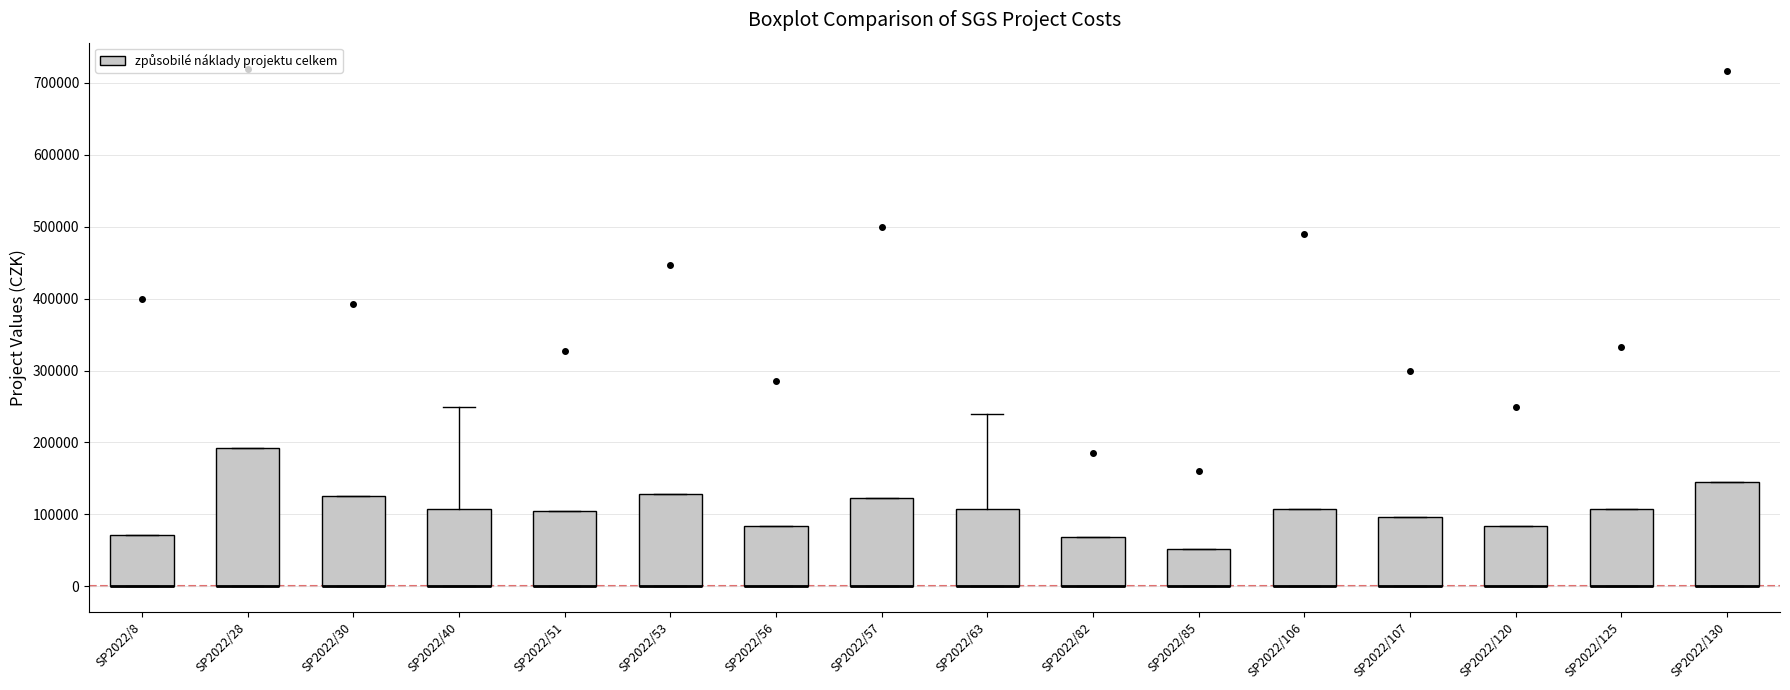

Reading left to right, transcribe this box plot: for each box, give where its median line is, the range the box spans, and where its two whiskers end, as read against the y-axis. The values are not printed on the chart, so give them approximately, as read against the axis.

SP2022/8: median 0 (drawn on the box's lower edge), box 0 to 70000, whiskers 0 to 70000
SP2022/28: median 0 (drawn on the box's lower edge), box 0 to 190000, whiskers 0 to 190000
SP2022/30: median 0 (drawn on the box's lower edge), box 0 to 130000, whiskers 0 to 130000
SP2022/40: median 0 (drawn on the box's lower edge), box 0 to 110000, whiskers 0 to 250000
SP2022/51: median 0 (drawn on the box's lower edge), box 0 to 110000, whiskers 0 to 110000
SP2022/53: median 0 (drawn on the box's lower edge), box 0 to 130000, whiskers 0 to 130000
SP2022/56: median 0 (drawn on the box's lower edge), box 0 to 80000, whiskers 0 to 80000
SP2022/57: median 0 (drawn on the box's lower edge), box 0 to 120000, whiskers 0 to 120000
SP2022/63: median 0 (drawn on the box's lower edge), box 0 to 110000, whiskers 0 to 240000
SP2022/82: median 0 (drawn on the box's lower edge), box 0 to 70000, whiskers 0 to 70000
SP2022/85: median 0 (drawn on the box's lower edge), box 0 to 50000, whiskers 0 to 50000
SP2022/106: median 0 (drawn on the box's lower edge), box 0 to 110000, whiskers 0 to 110000
SP2022/107: median 0 (drawn on the box's lower edge), box 0 to 100000, whiskers 0 to 100000
SP2022/120: median 0 (drawn on the box's lower edge), box 0 to 80000, whiskers 0 to 80000
SP2022/125: median 0 (drawn on the box's lower edge), box 0 to 110000, whiskers 0 to 110000
SP2022/130: median 0 (drawn on the box's lower edge), box 0 to 150000, whiskers 0 to 150000